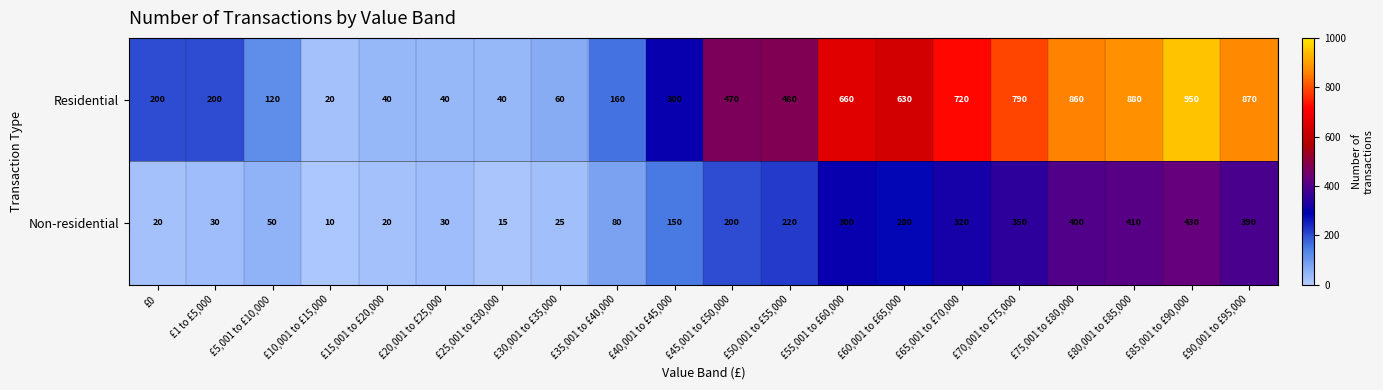

What is the difference between the maximum and second lowest values in the Residential series?

910